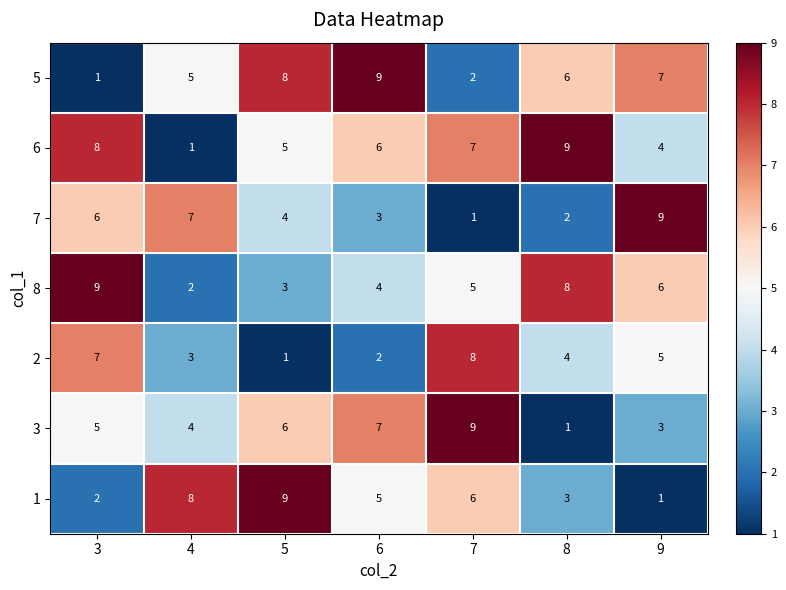

Rank the series at 5 from lowest to highest value.

2, 8, 7, 6, 3, 5, 1